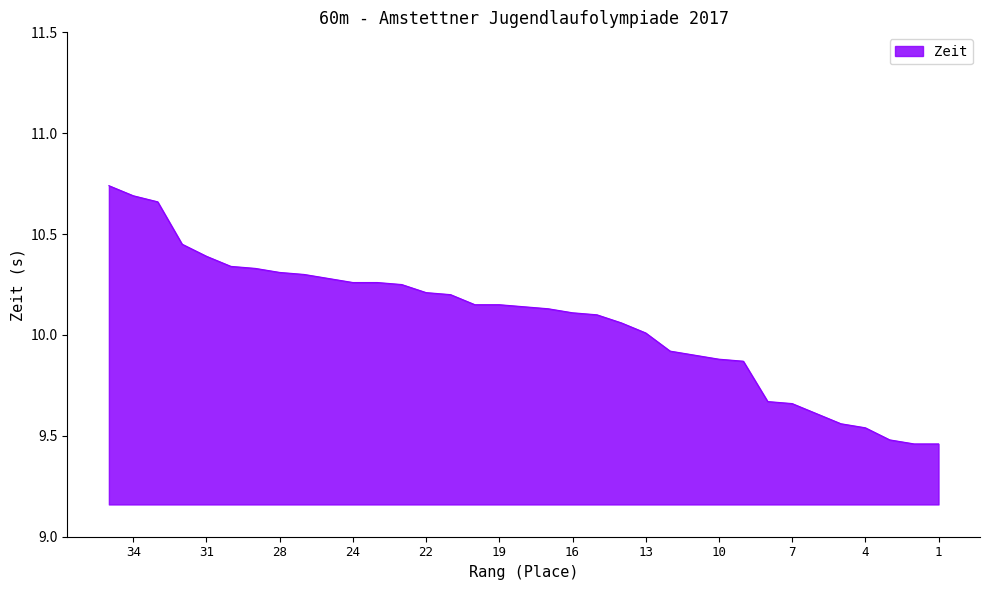

How many values exceed 10?

23